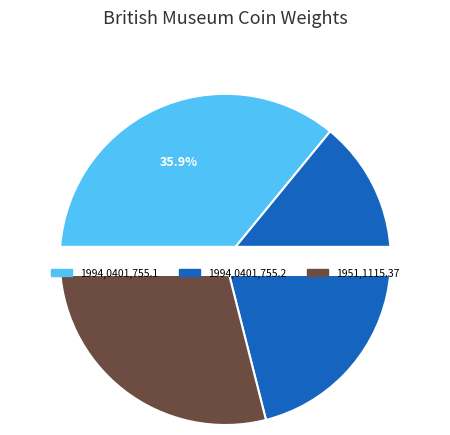

What percentage is NOT represented by 1994,0401,755.2?

64.9%